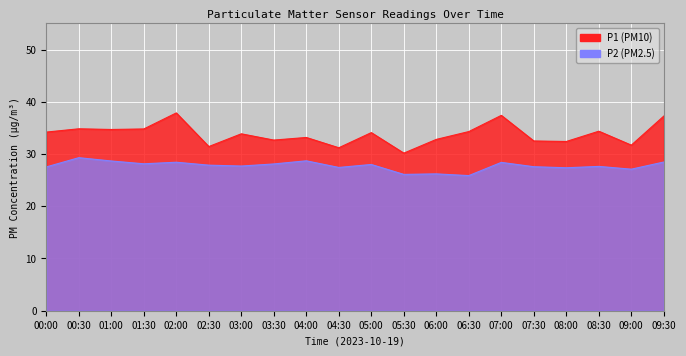

What is the difference between the highest and lowest values at 01:30?

6.7